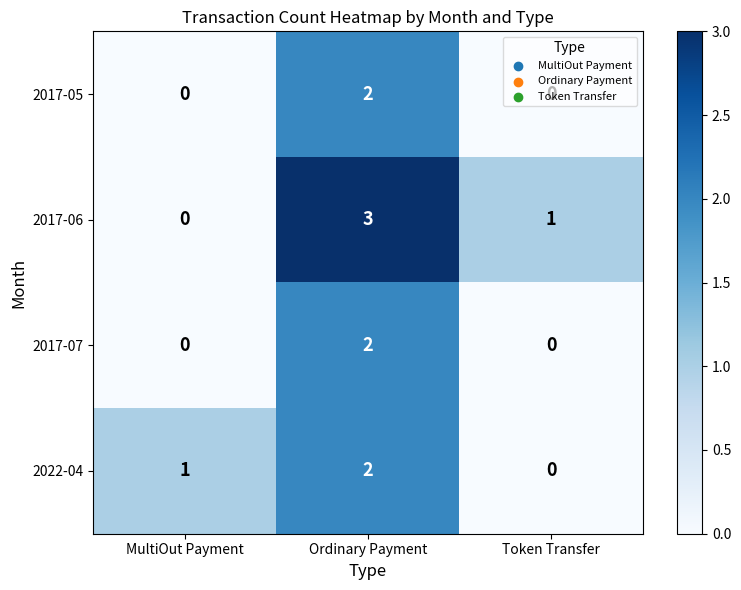

How many distinct data groups are displayed?

4